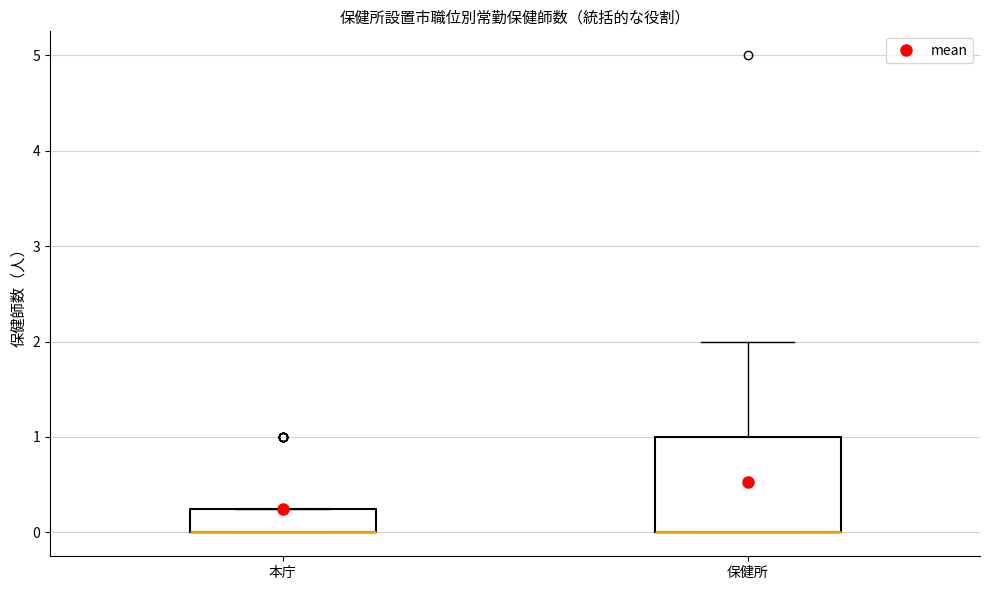

Comparing the boxes themselves (not the whiskers), which one is the tallest?

保健所